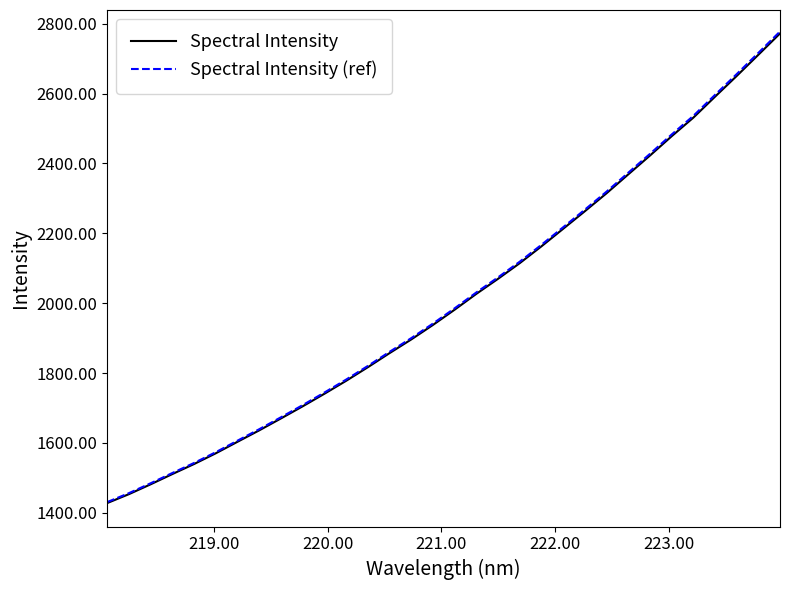

What is the difference between the second highest and minimum values in the Spectral Intensity (ref) series?

1285.9